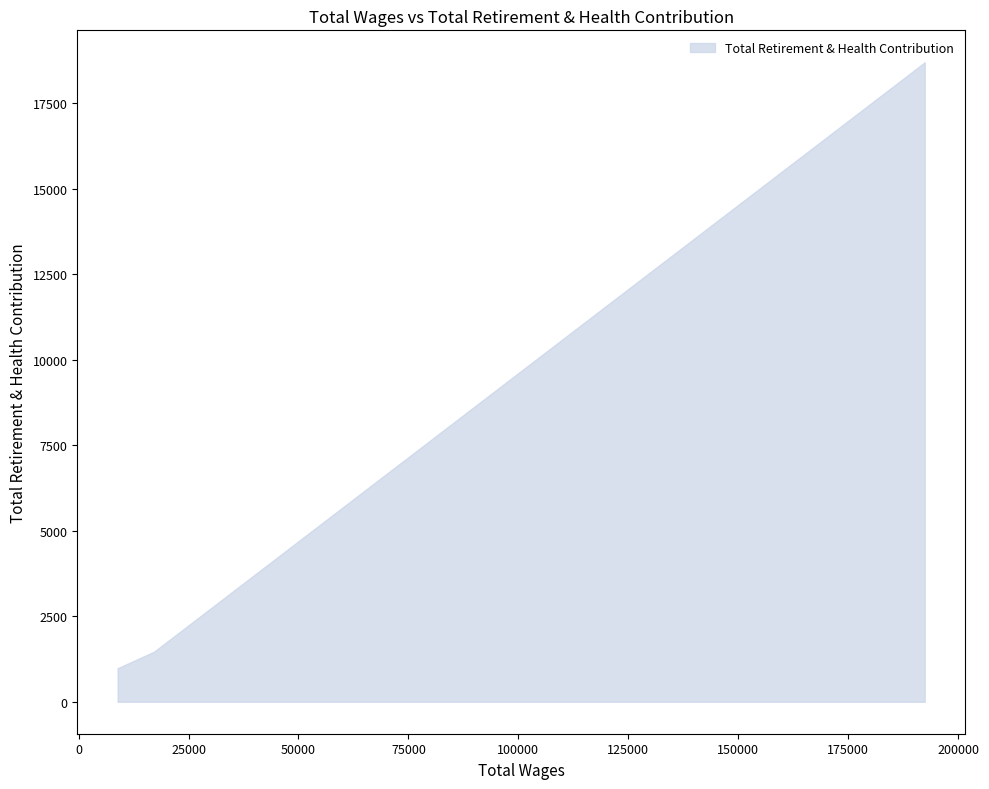

How many categories are shown in the chart?

3